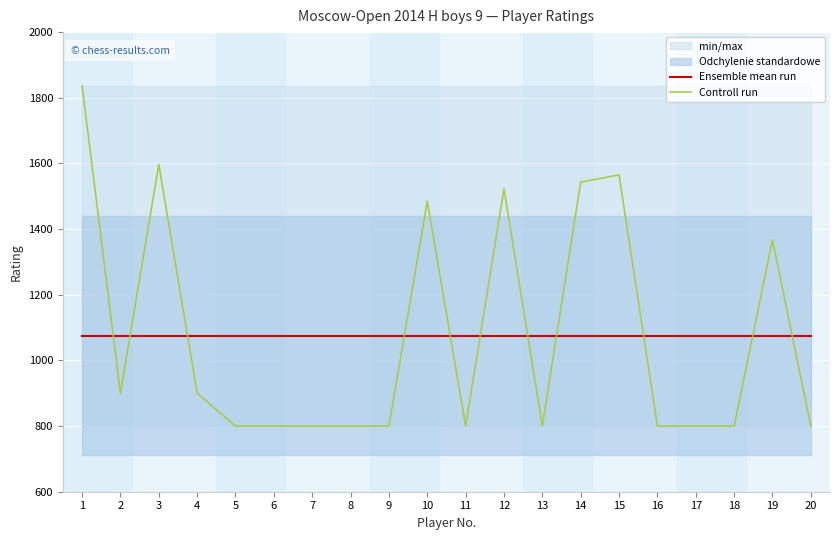

At which label is Ensemble mean run closest to 1075?

1